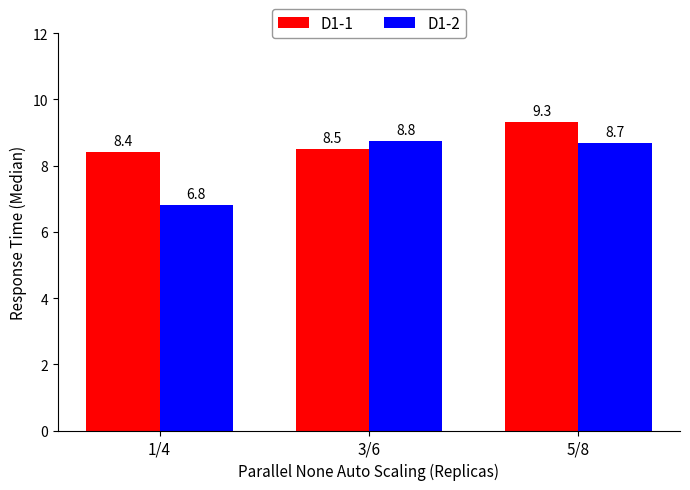

Are the bars grouped side by side (vs. stacked)?

Yes